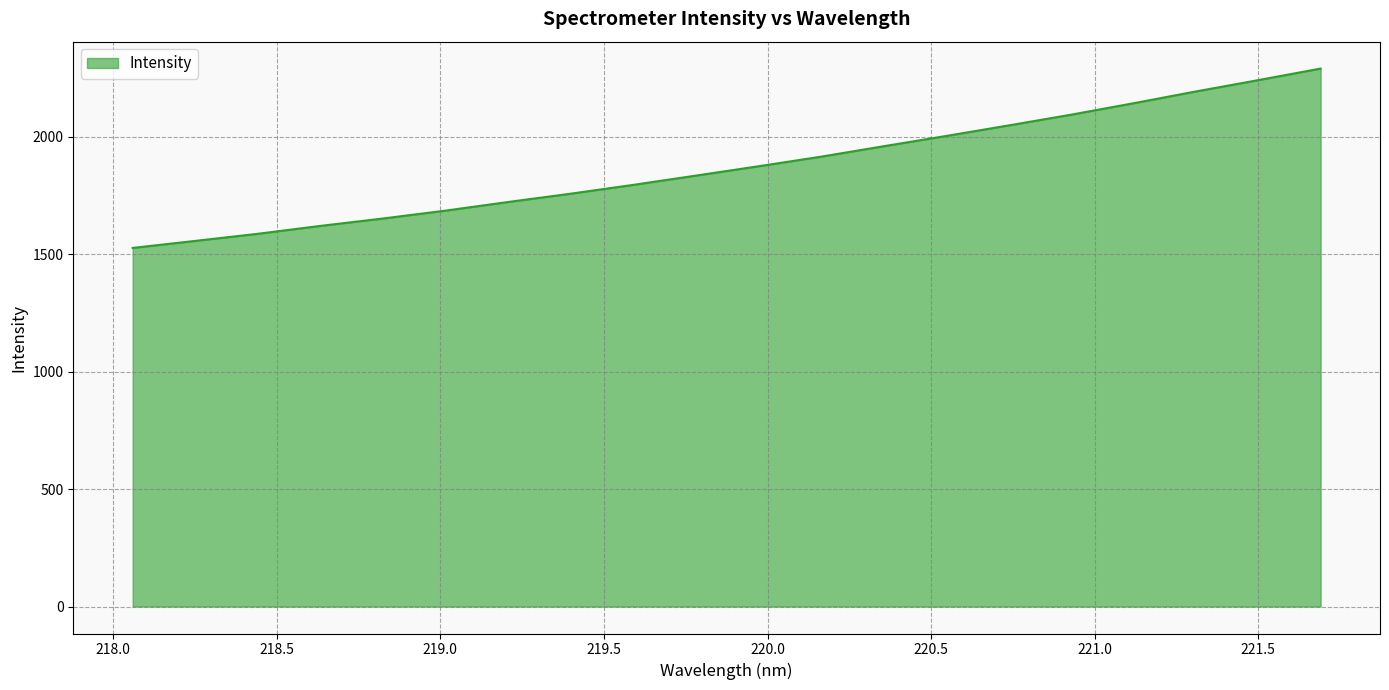

What is the difference between the maximum and minimum values?

763.2